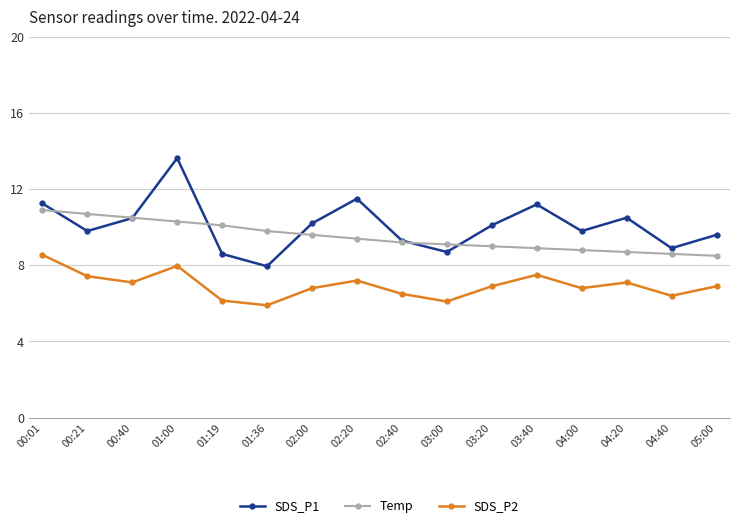

Is it true that SDS_P2 equals 6.2 at 01:19?

True